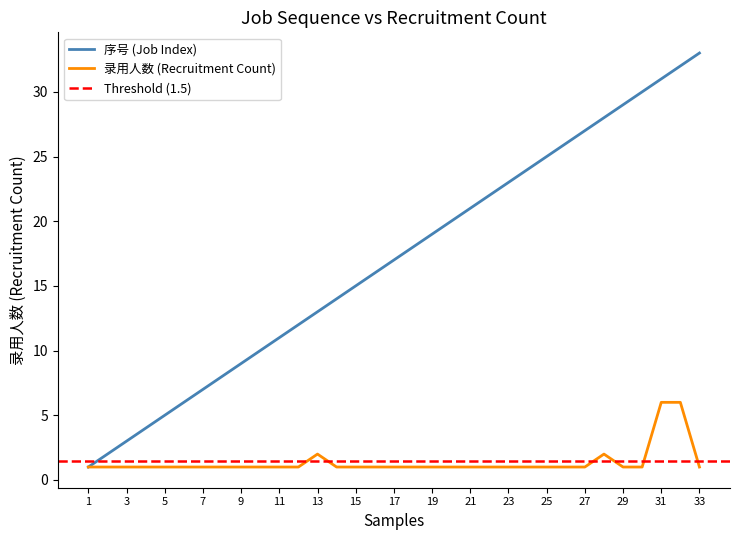

Where is 序号 nearest to the value 17?

17